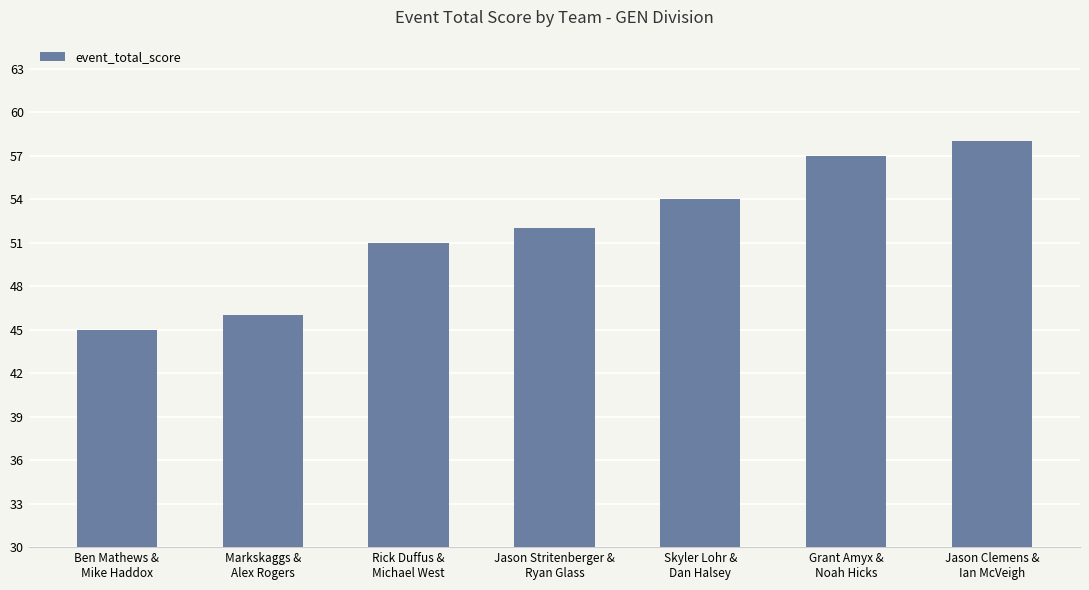

What is the sum of the values at Rick Duffus &
Michael West and Jason Clemens &
Ian McVeigh?

109